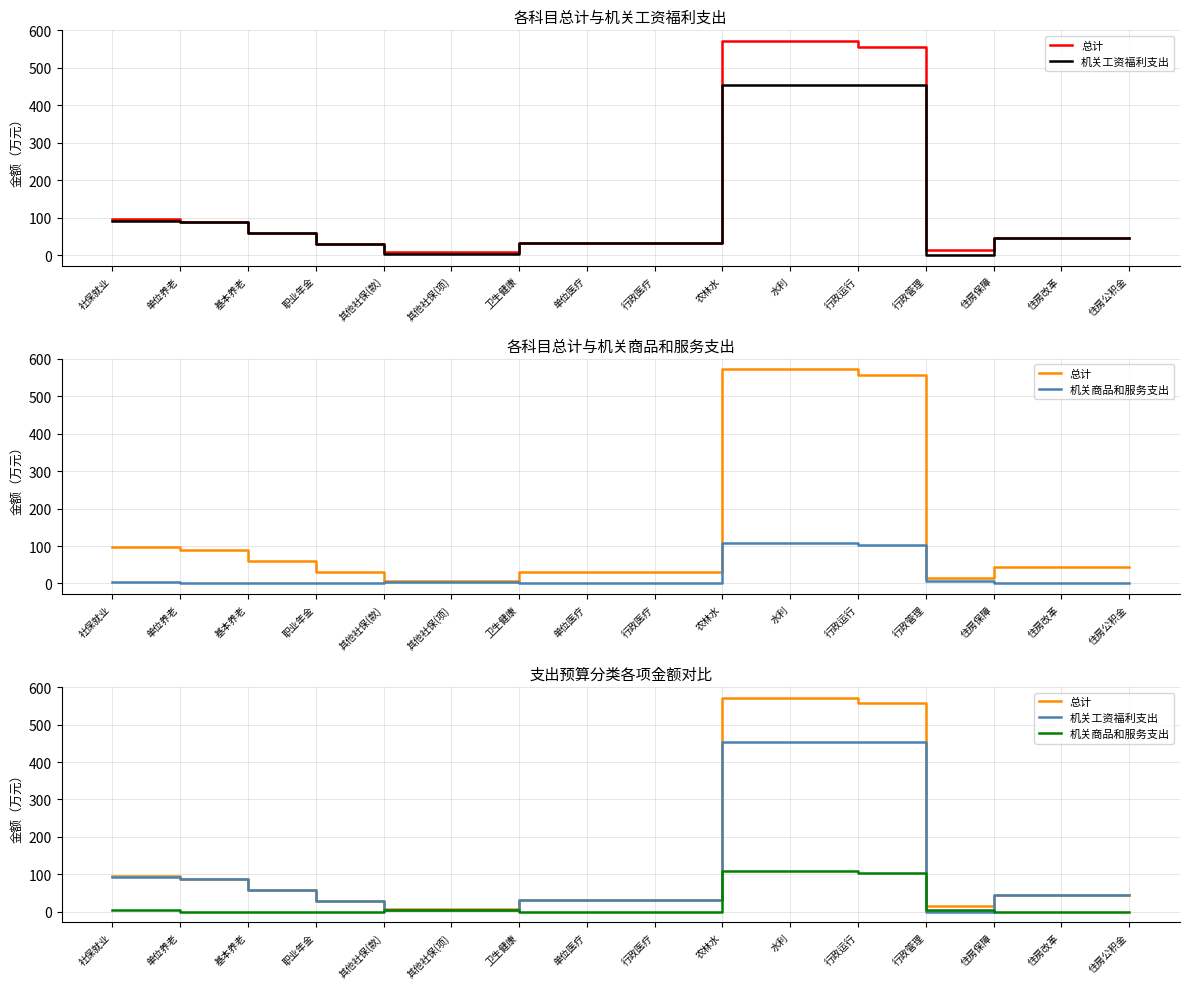

Rank the series by their average value, from lowest to highest.

机关商品和服务支出, 机关工资福利支出, 总计